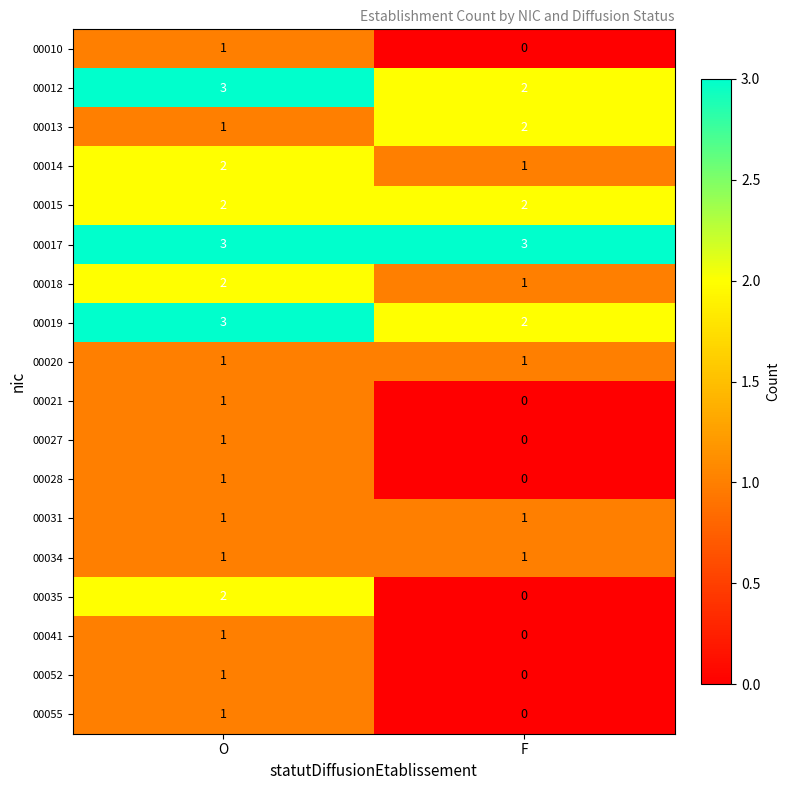

What is the maximum value shown in the chart?

3